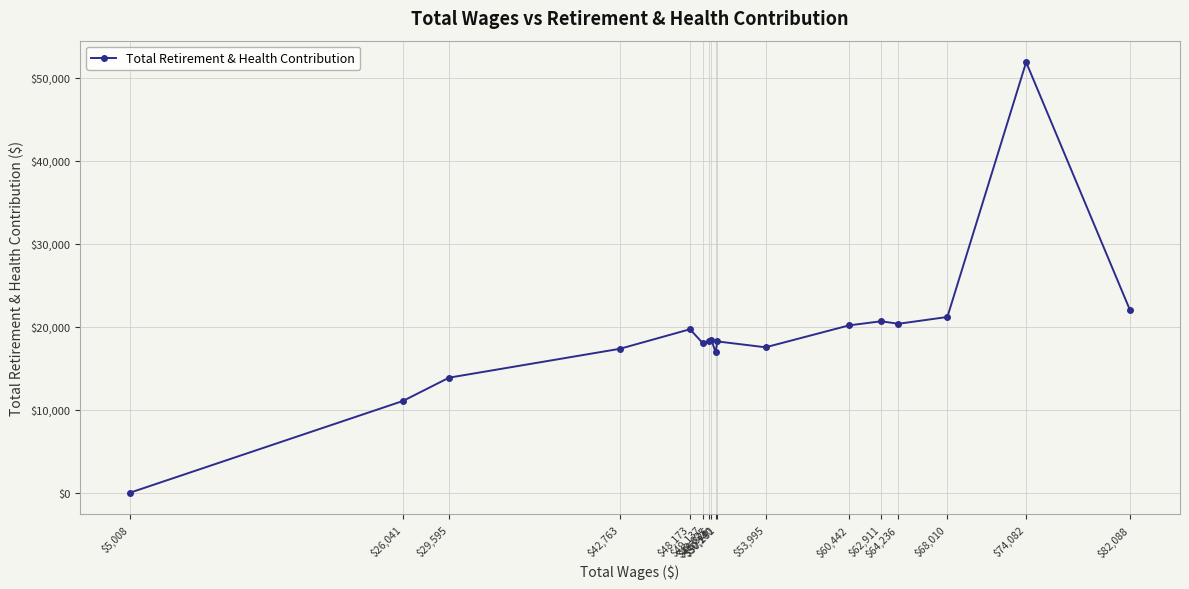

Reading right to left, what are all the values shown in this chart?

$5,008=0	$26,041=11045	$29,595=13852	$42,763=17329	$48,173=19685	$49,137=18036	$49,625=18218	$49,826=18412	$50,140=16897	$50,281=18218	$53,995=17511	$60,442=20154	$62,911=20645	$64,236=20342	$68,010=21162	$74,082=51848	$82,088=21989